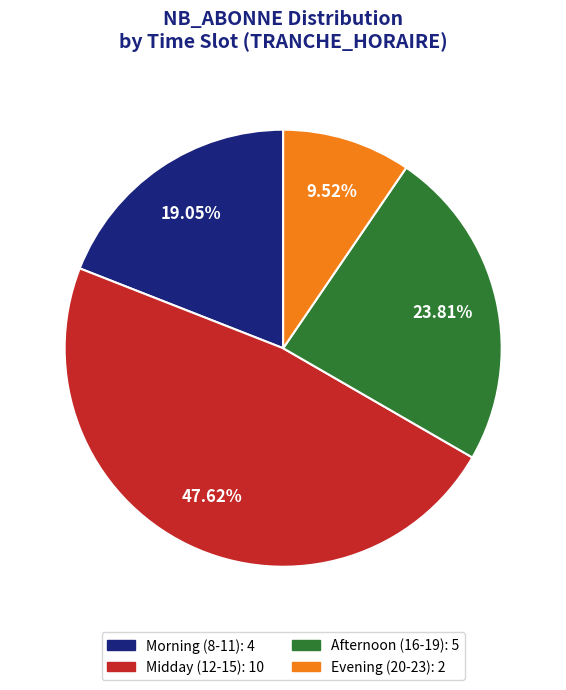

Is there a majority slice in this chart?

No